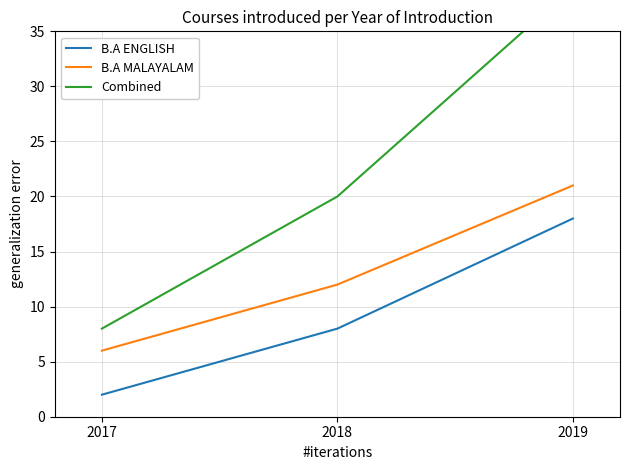

List the labels in order of Combined value, smallest first.

2017, 2018, 2019